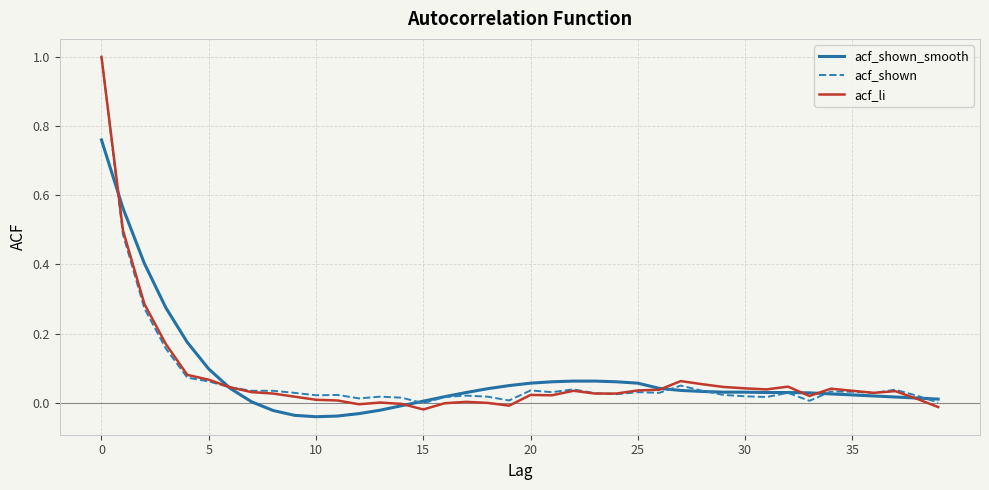

What is the highest value of the acf_li series?

1.0